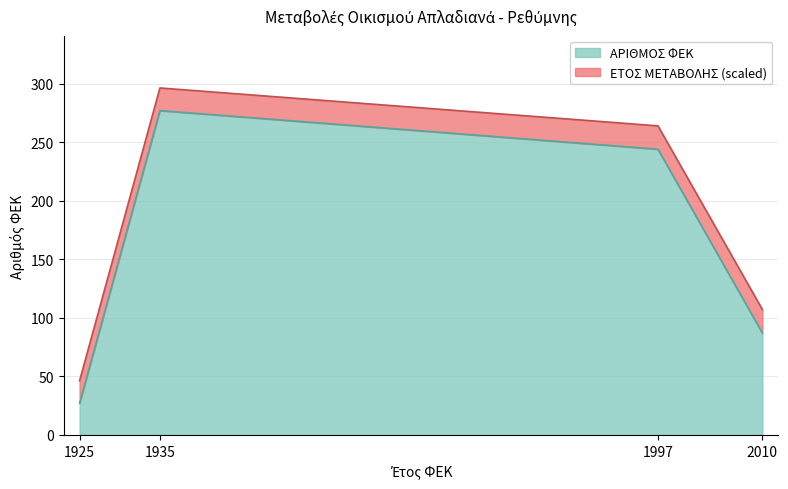

List the labels in order of value, smallest first.

1925, 2010, 1997, 1935